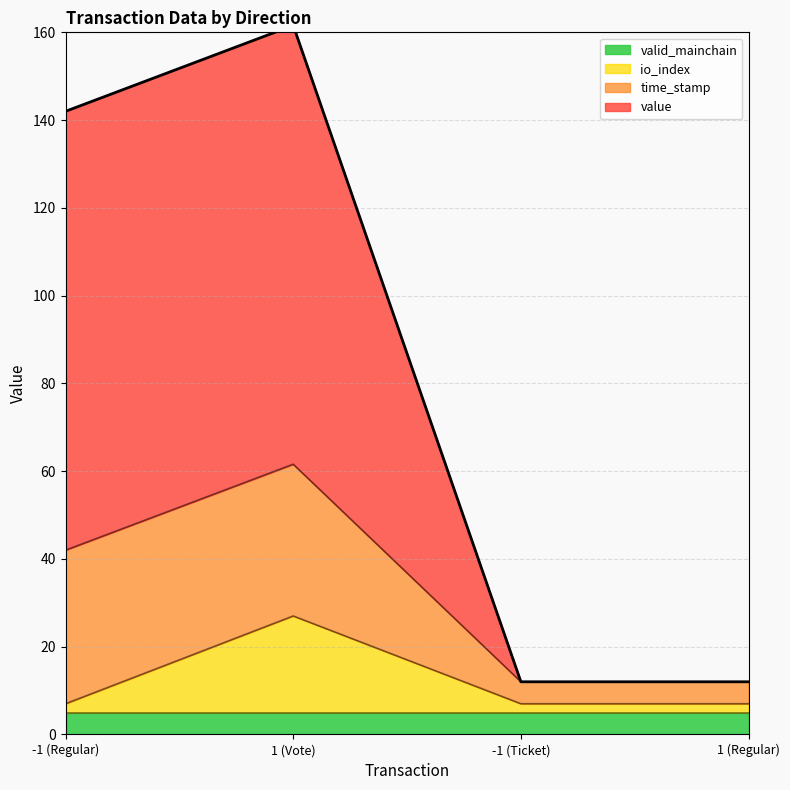

What is the label of the 1st point from the right?

1 (Regular)